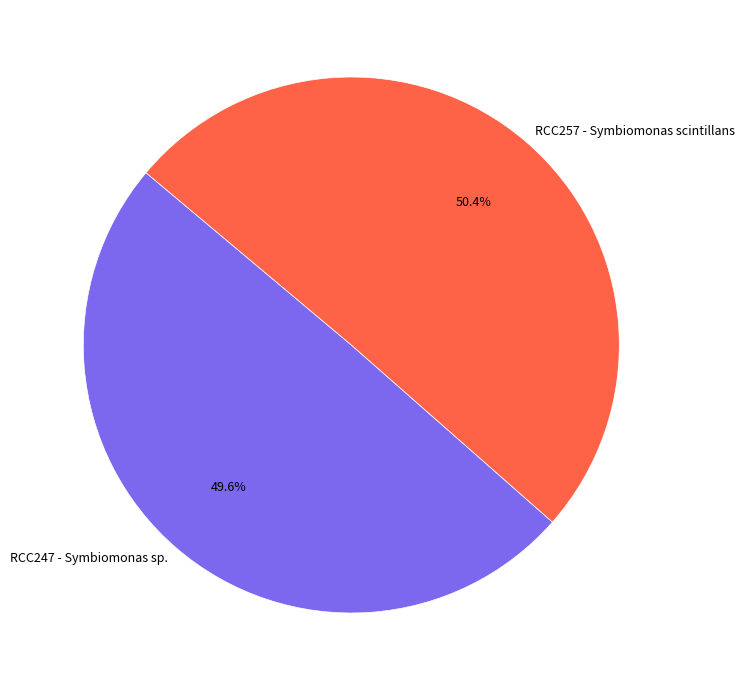

To the nearest percent, what portion does RCC247 - Symbiomonas sp. represent?

50%